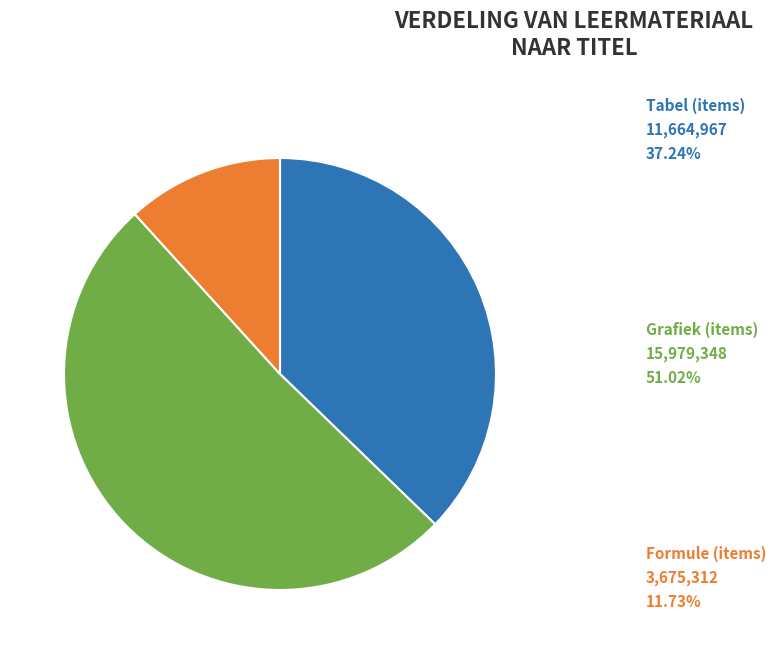

Is there a majority slice in this chart?

Yes